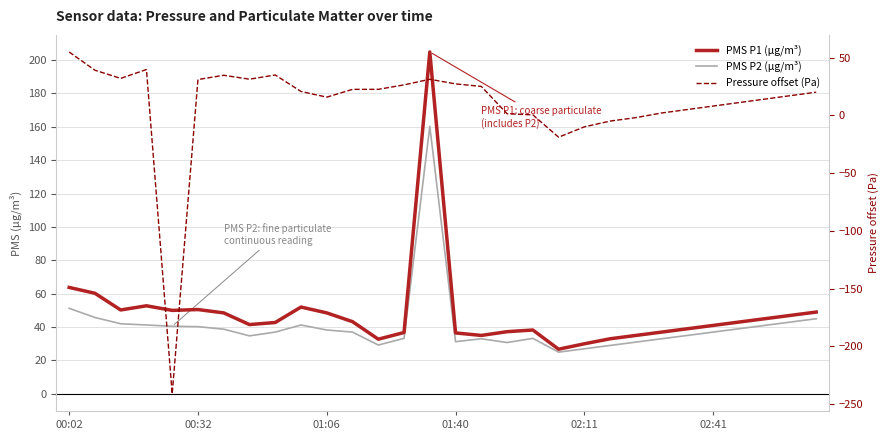

True or false: PMS P1 (µg/m³) and Pressure offset (Pa) intersect in this chart.

False